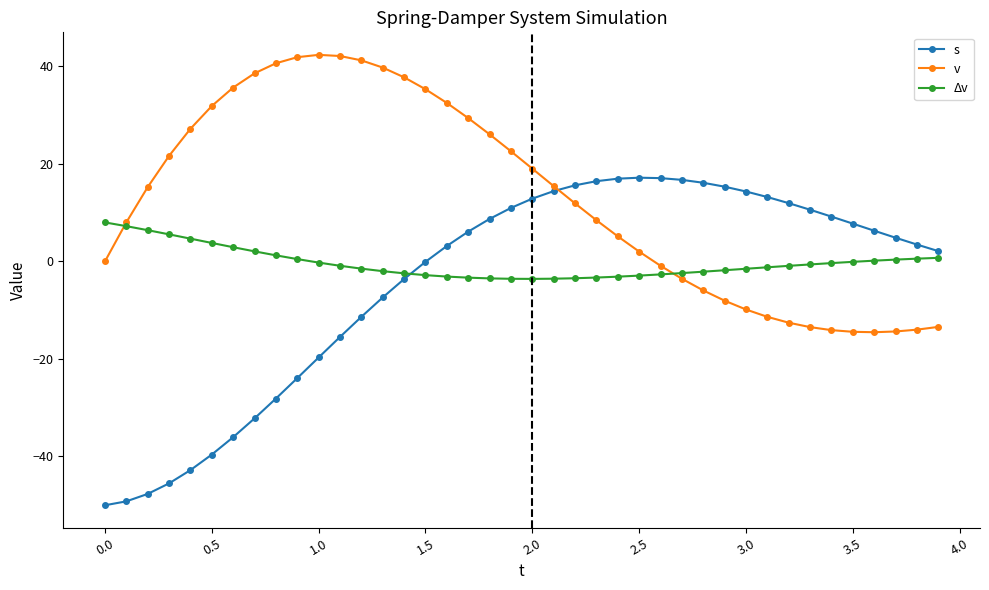

What is the smallest value displayed?

-50.0